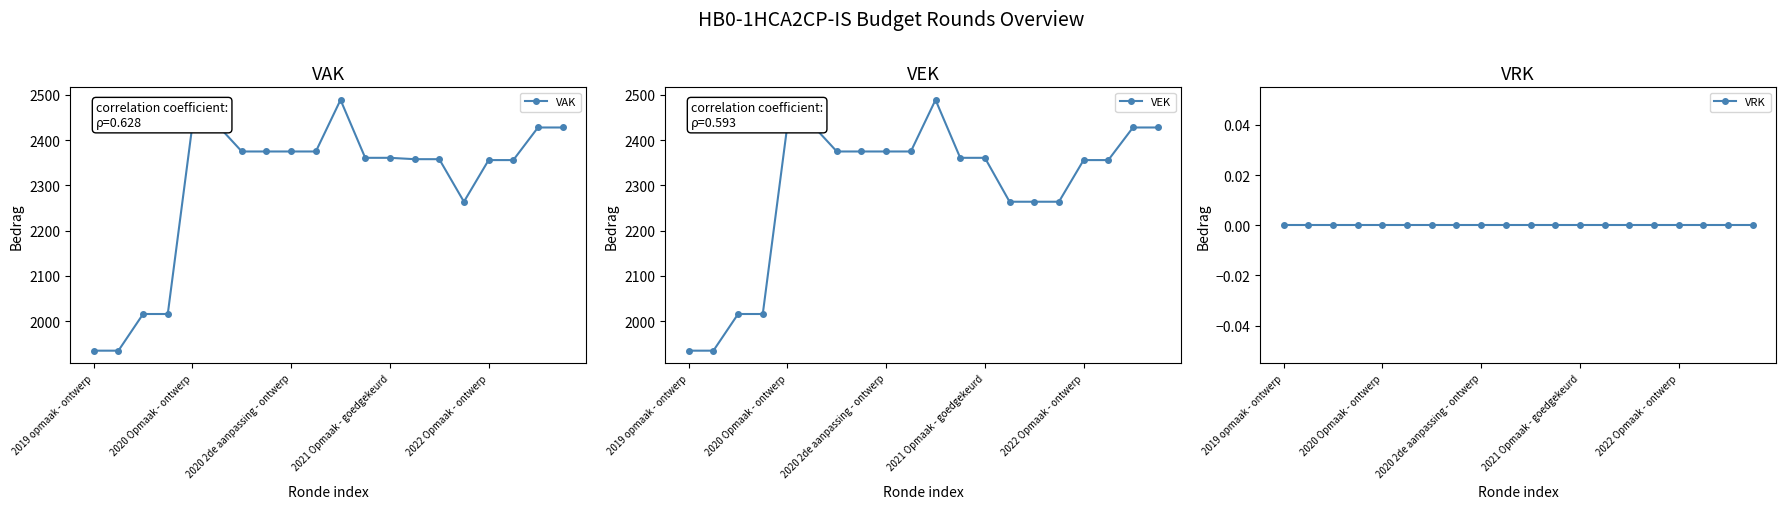

Rank the series by their maximum value, from highest to lowest.

VAK, VEK, VRK